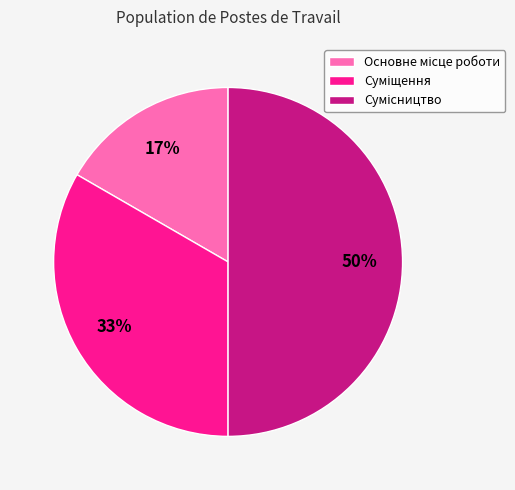

To the nearest percent, what is the difference between the largest and smallest slice percentages?

33%